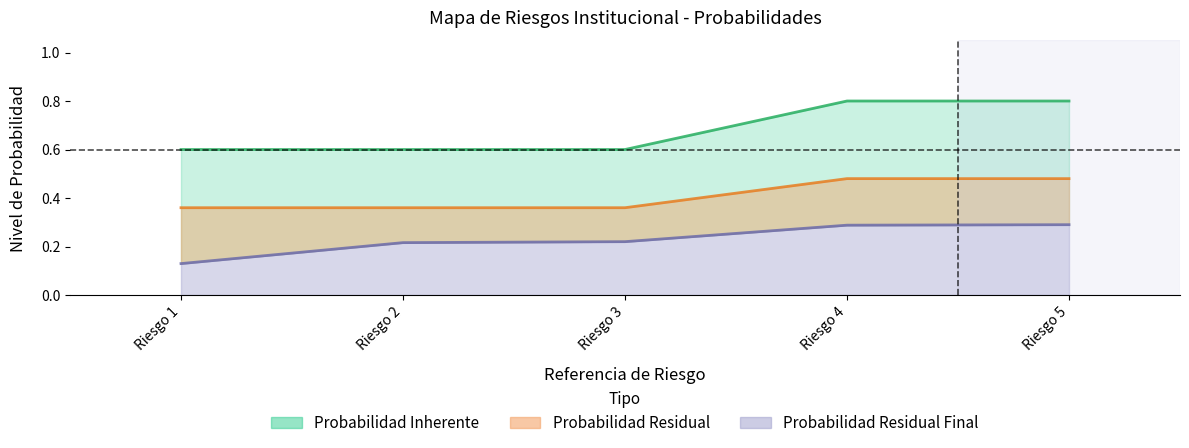

At which label does Probabilidad Inherente reach its minimum?

Riesgo 1